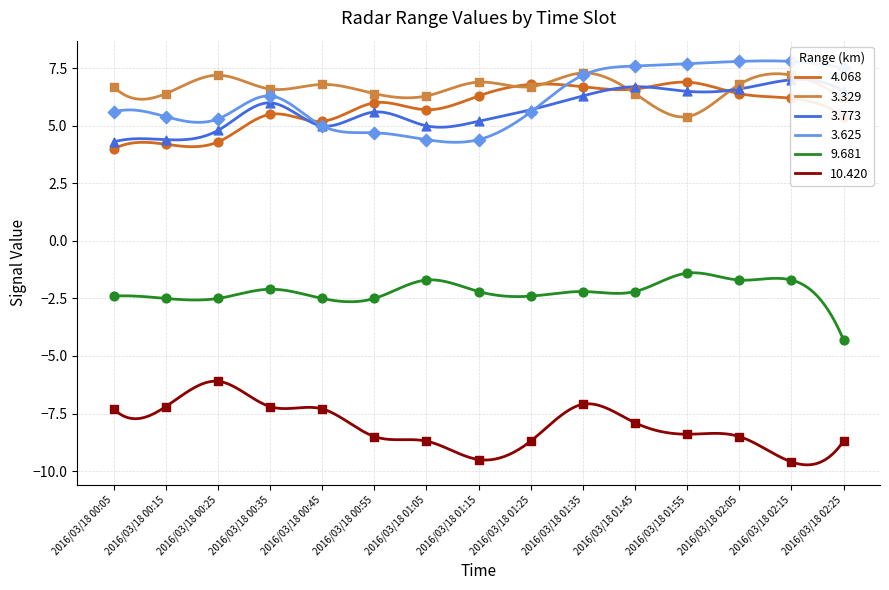

What is the total value across all series at 2016/03/18 00:45?

12.2